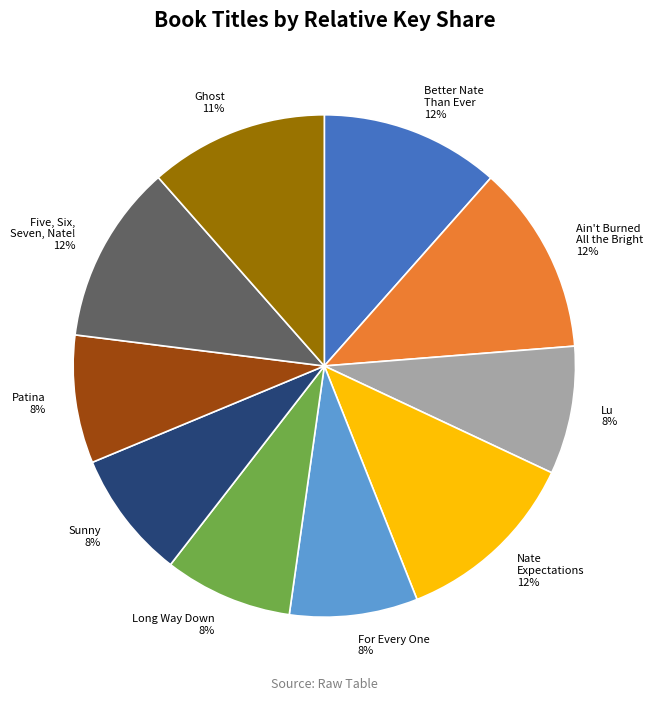

Between Ghost and Patina, which is larger?

Ghost